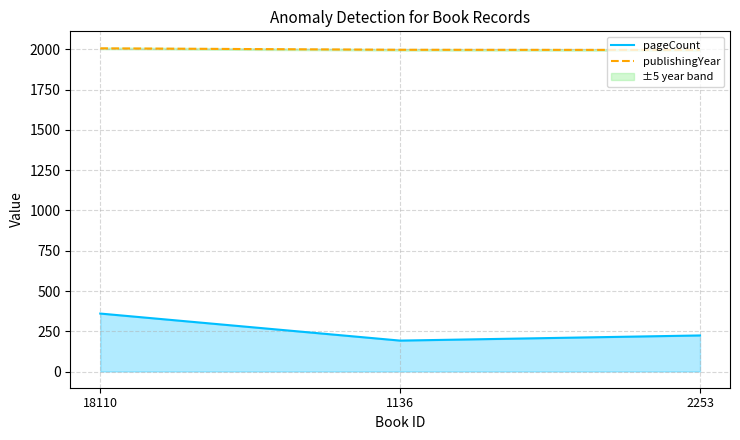

Between 18110 and 1136, which is larger?

18110